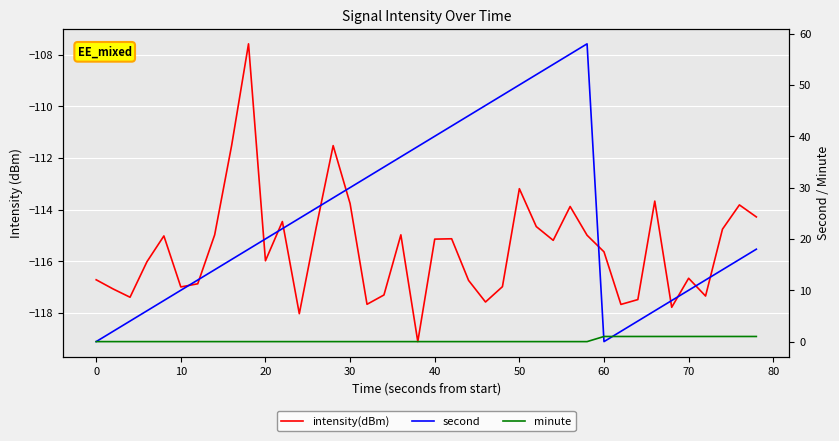

How many values in the second series exceed 20?

19